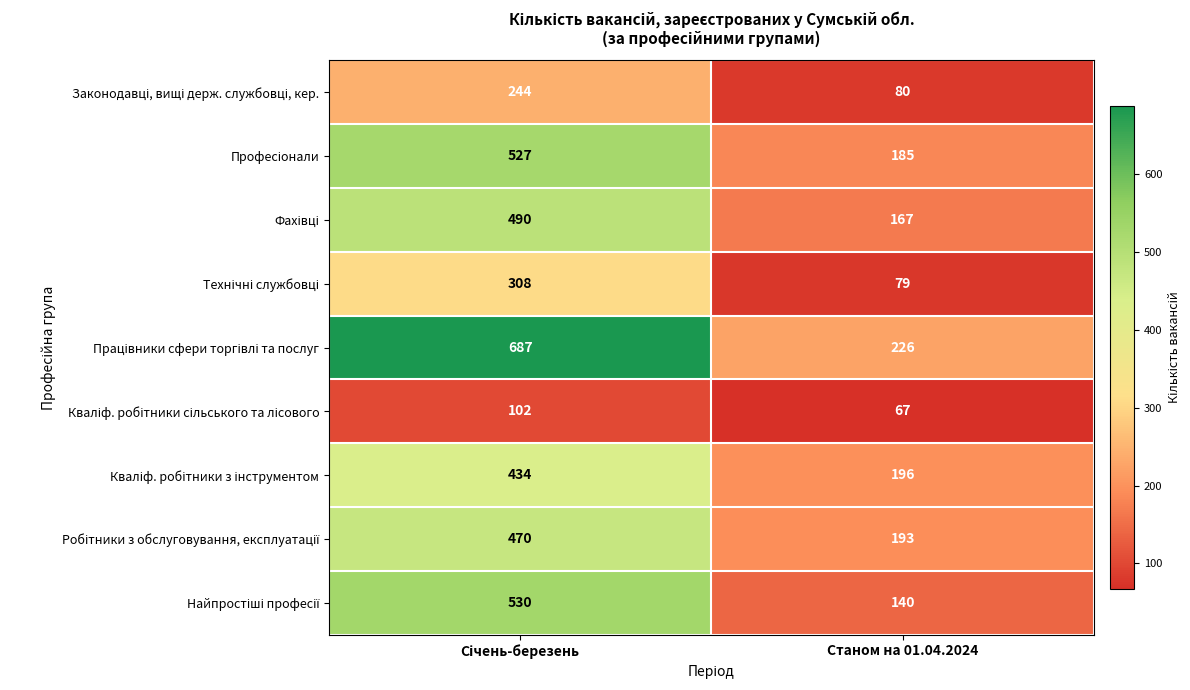

What is the spread (max minus min) of values at Станом на 01.04.2024?

159